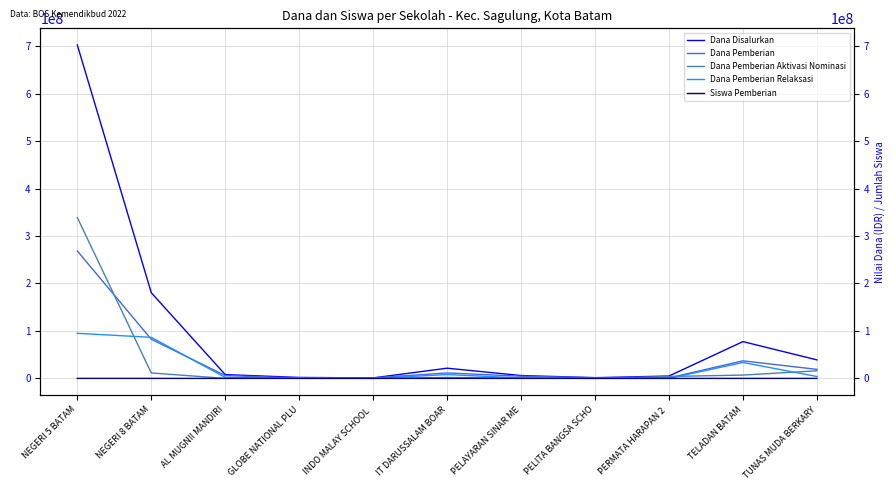

Which series has the largest range (max minus min)?

Dana Disalurkan